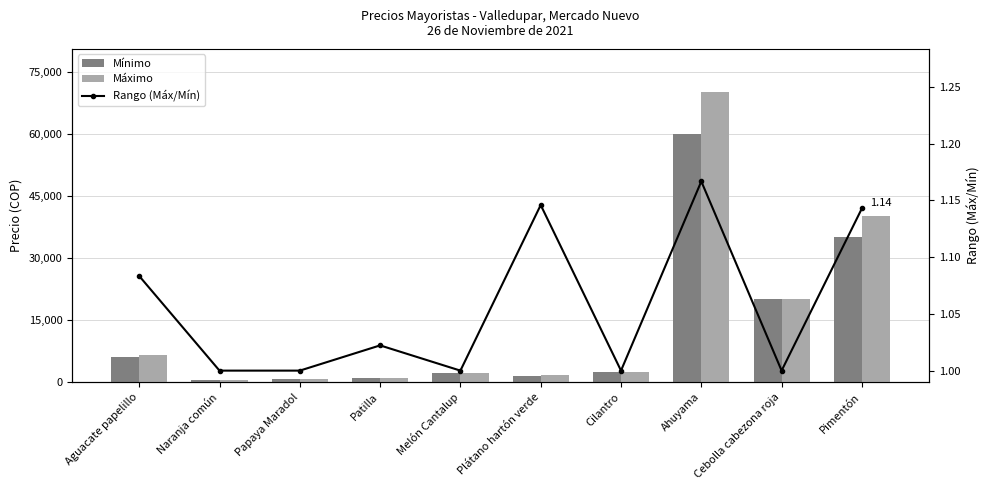

At how many categories does at least one series exceed 30948?

2